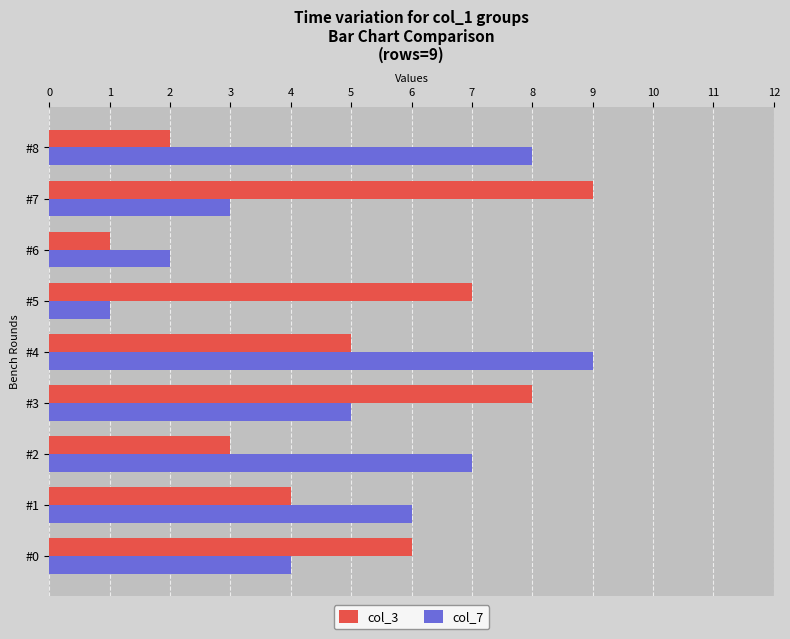

What is the average value of the col_7 series?

5